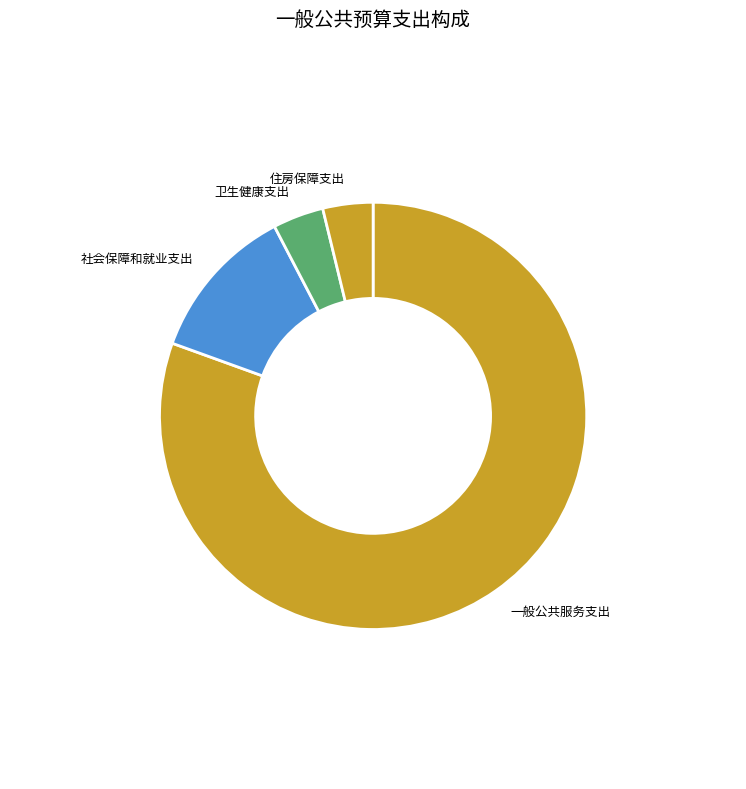

Count the number of slices in the pie.

4